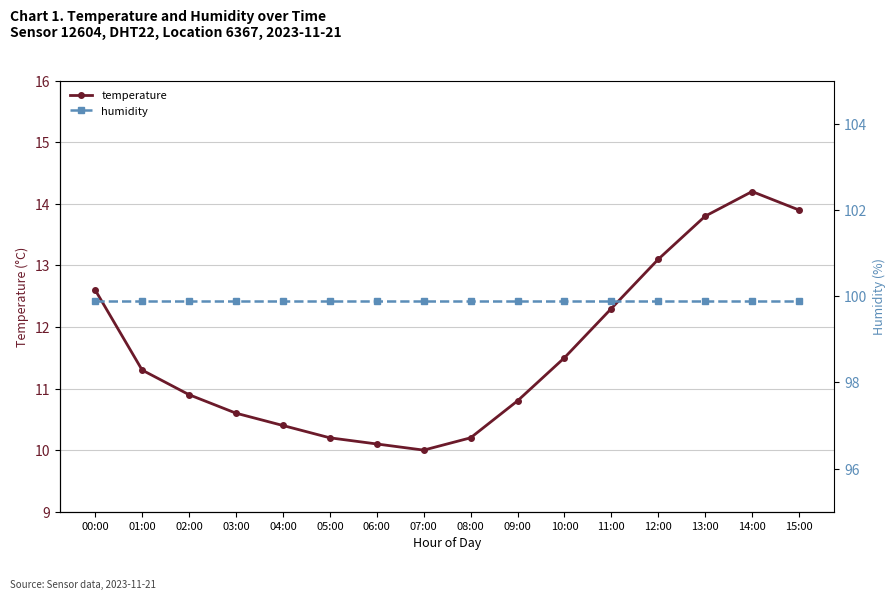

Reading left to right, transcribe all the data shown in this chart.

temperature: 00:00=12.6	01:00=11.3	02:00=10.9	03:00=10.6	04:00=10.4	05:00=10.2	06:00=10.1	07:00=10.0	08:00=10.2	09:00=10.8	10:00=11.5	11:00=12.3	12:00=13.1	13:00=13.8	14:00=14.2	15:00=13.9
humidity: 00:00=99.9	01:00=99.9	02:00=99.9	03:00=99.9	04:00=99.9	05:00=99.9	06:00=99.9	07:00=99.9	08:00=99.9	09:00=99.9	10:00=99.9	11:00=99.9	12:00=99.9	13:00=99.9	14:00=99.9	15:00=99.9